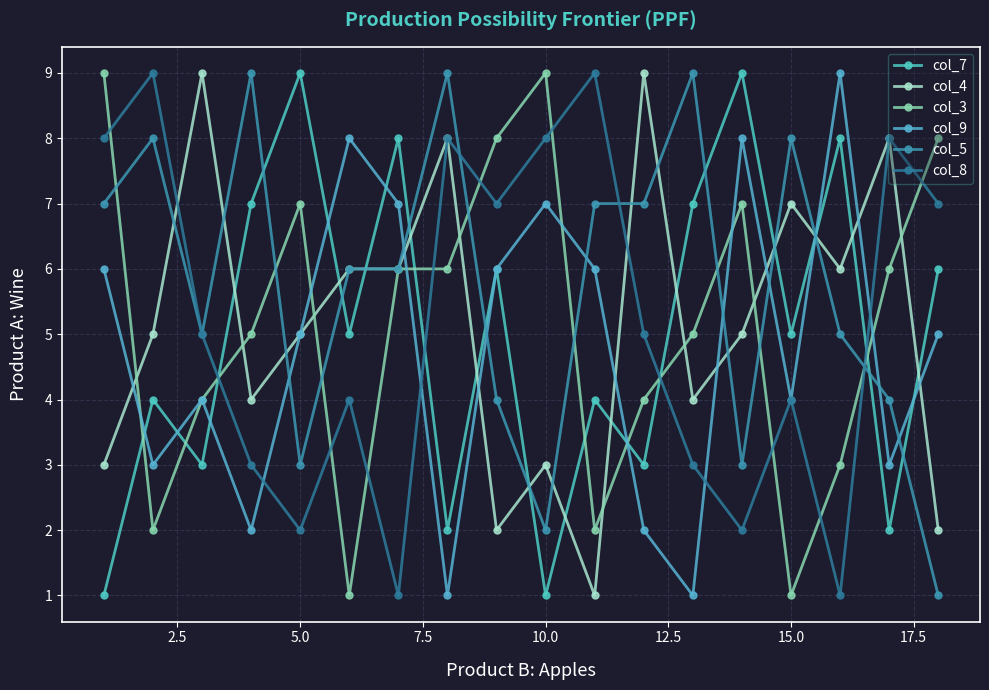

What is the difference between the maximum and second lowest values in the col_4 series?

7